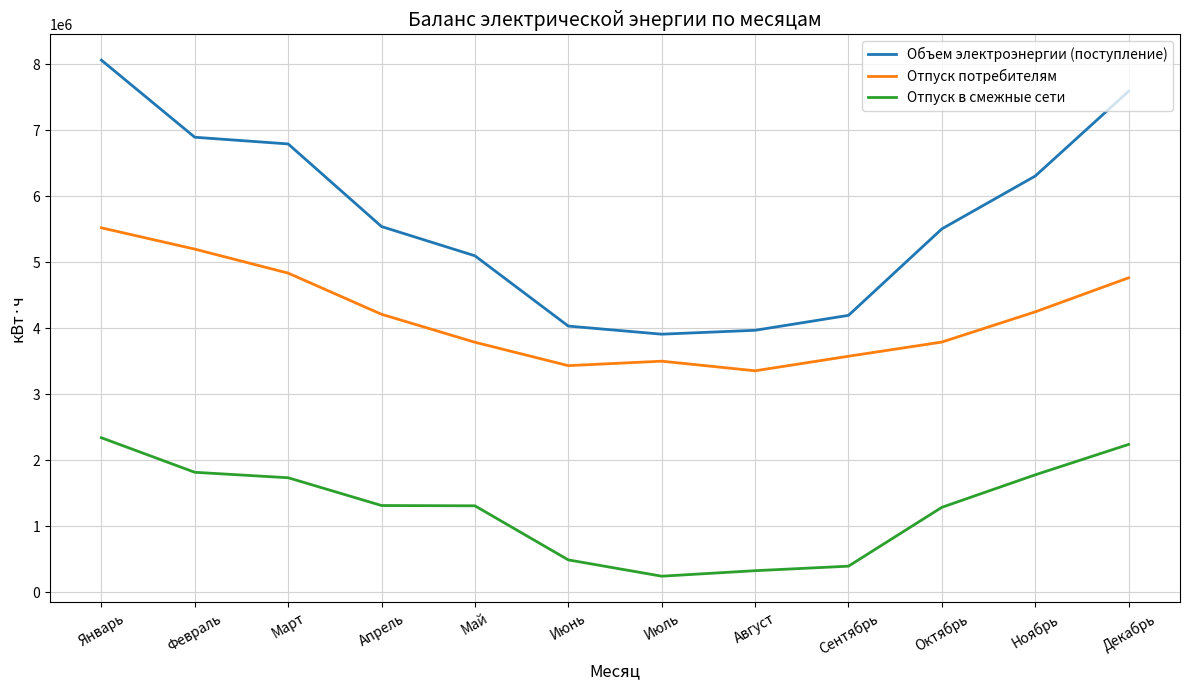

What is the difference between the maximum and minimum values in the Отпуск потребителям series?

2165157